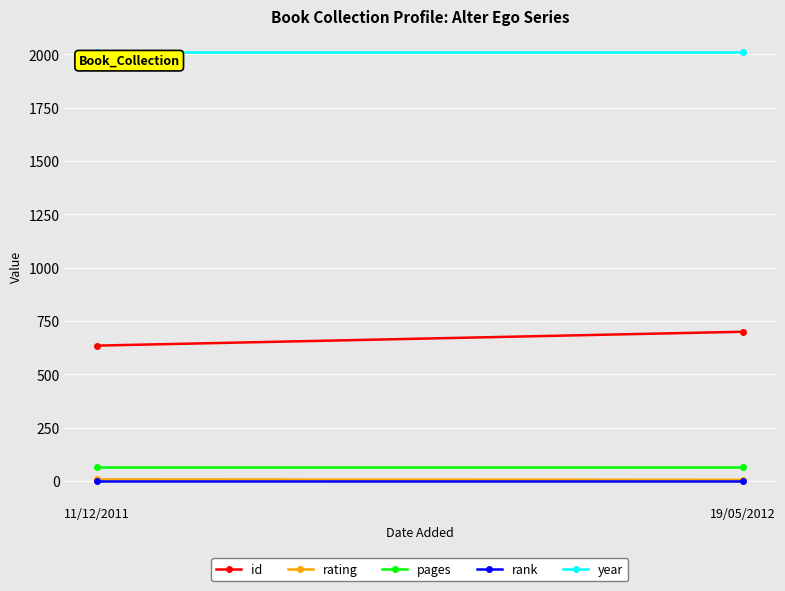

What is the value of the id point at the 1st from the left?

635